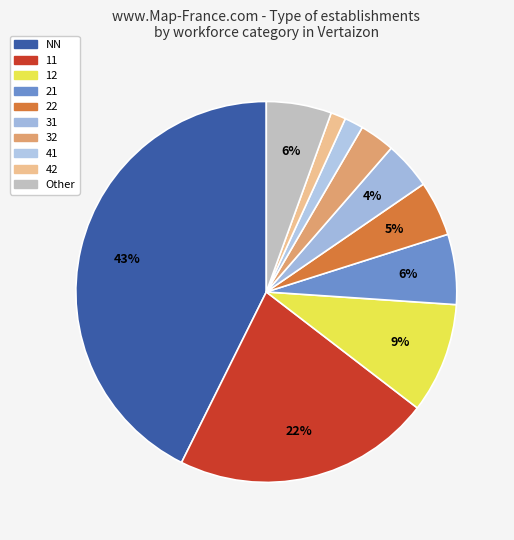

Does any single category account for the majority?

No